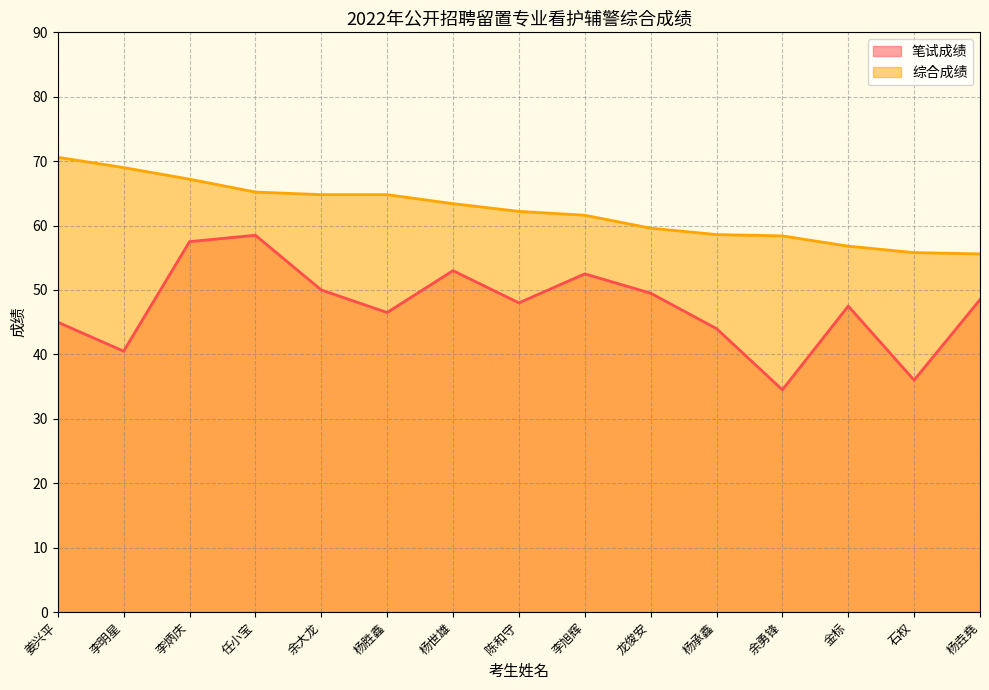

True or false: 笔试成绩 and 综合成绩 intersect in this chart.

False